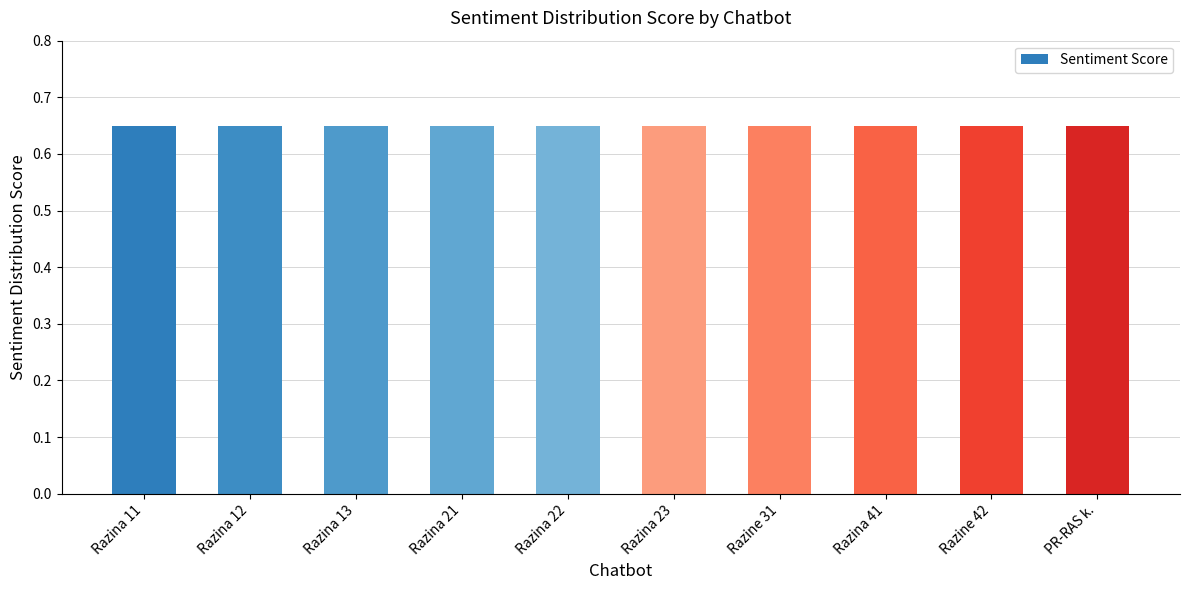

What is the label of the 8th bar from the right?

Razina 13